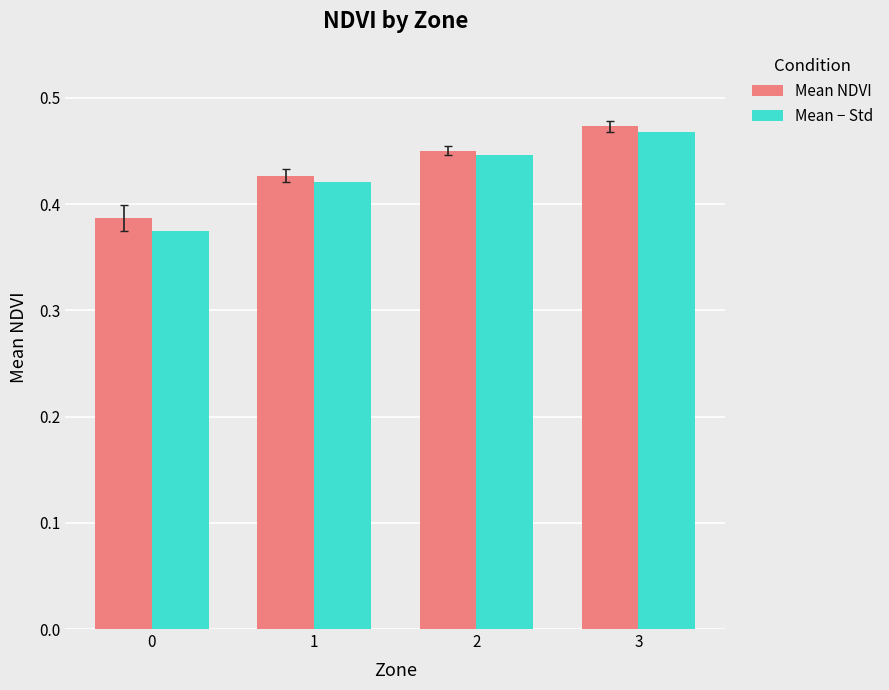

Which series has the largest total across all categories?

Mean NDVI